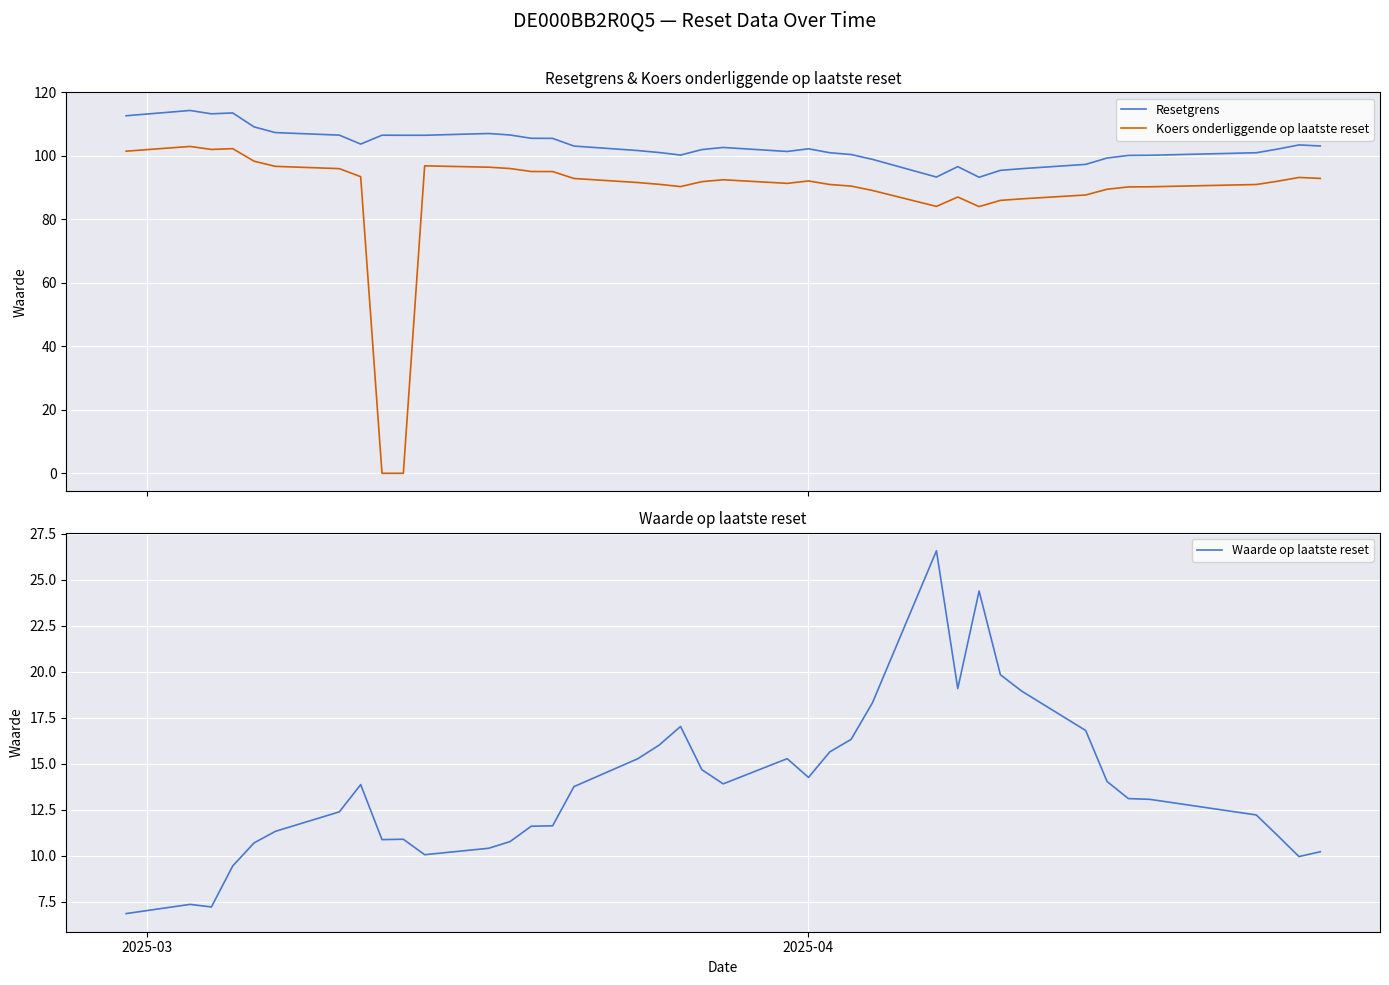

What are all the series names shown in the legend?

Resetgrens, Koers onderliggende op laatste reset, Waarde op laatste reset